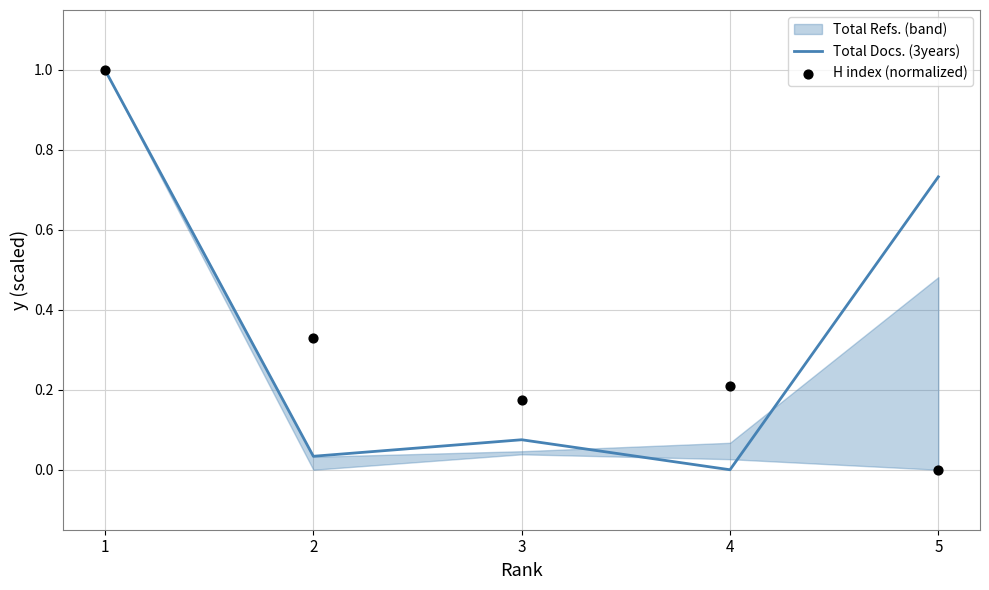

Is the value of H index (normalized) at 3 greater than the value of Total Docs. (3years) at 4?

Yes